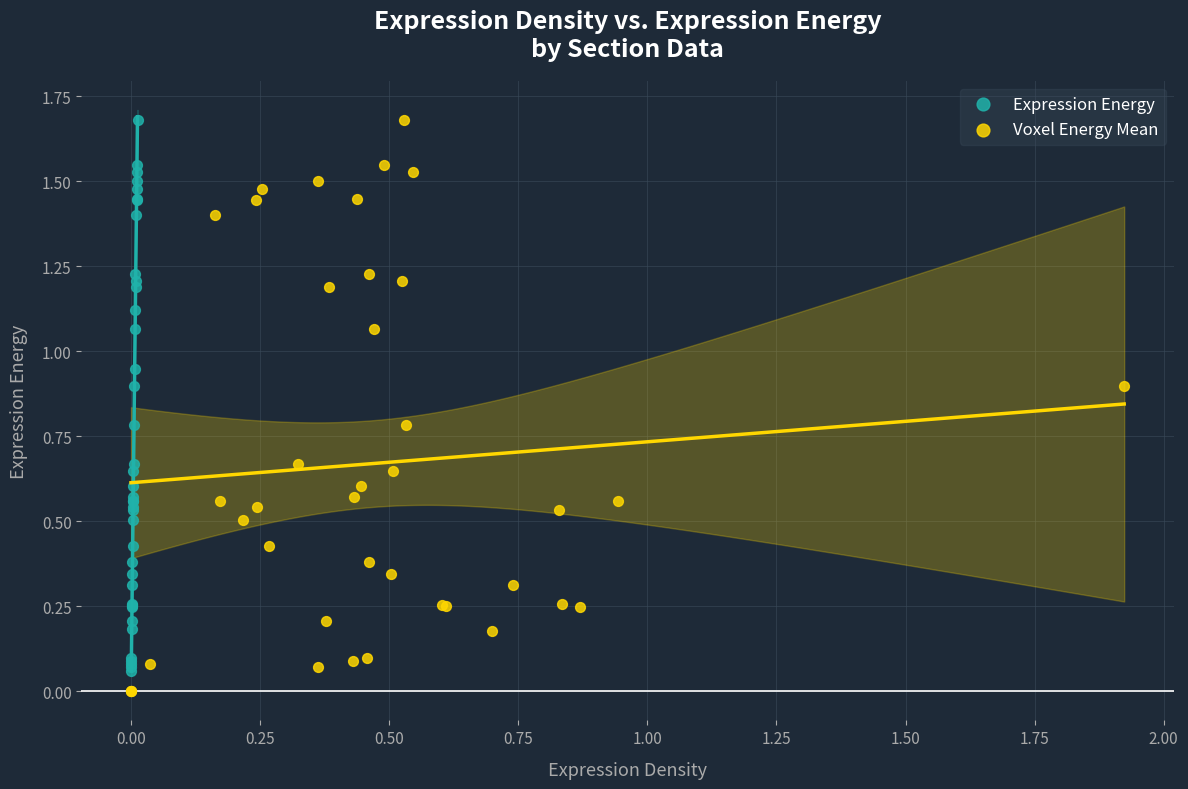

Which series has the widest spread of Y values?

Voxel Energy Mean